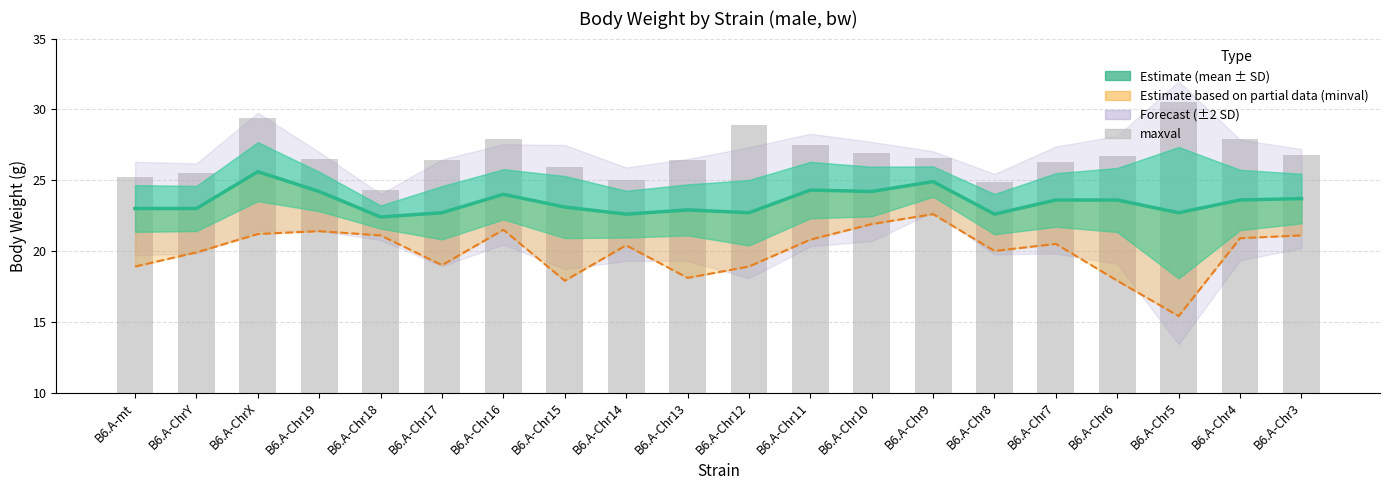

What is the difference between the Estimate (mean) values at B6.A-Chr3 and B6.A-Chr18?

1.3